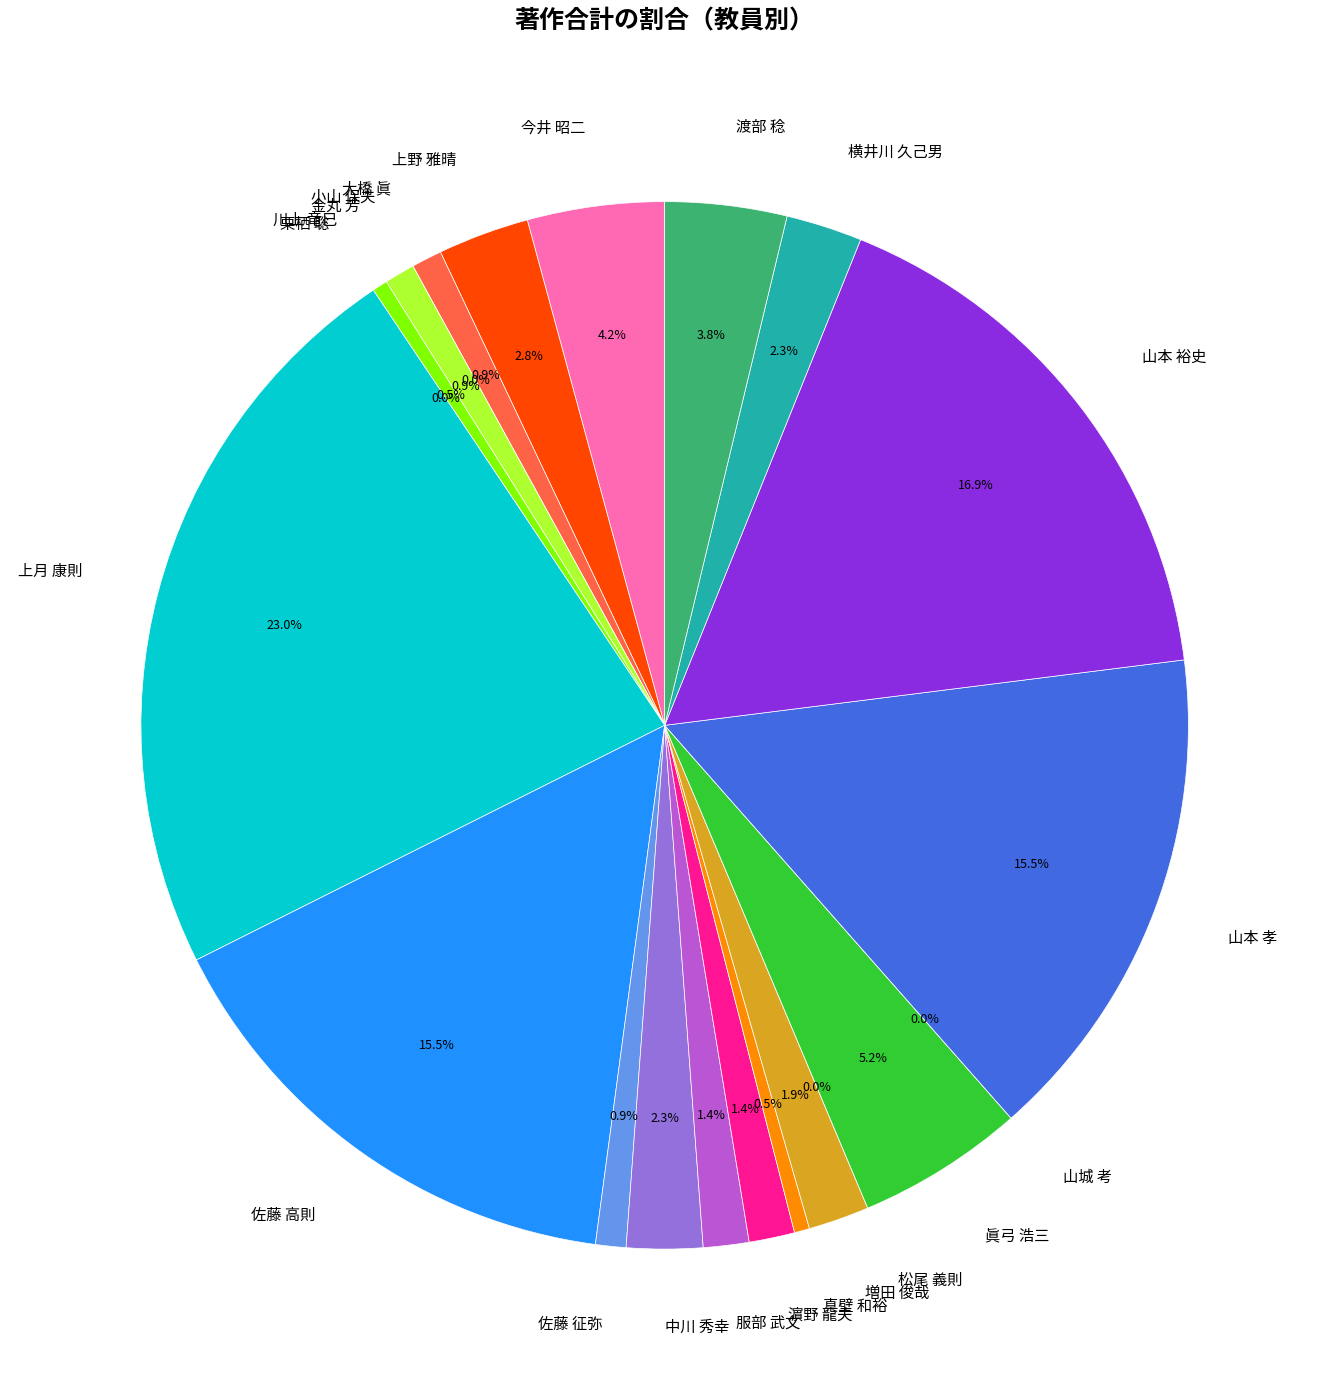

What percentage is NOT represented by 大橋 眞?

99.1%